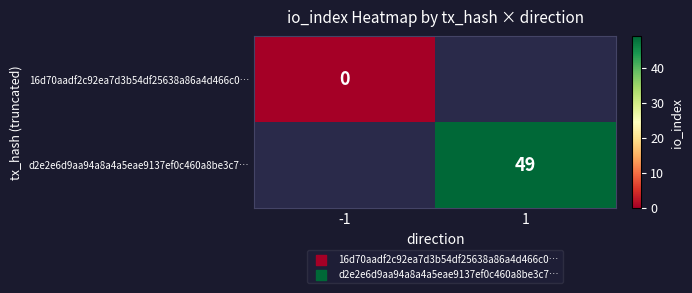

The d2e2e6d9aa94a8a4a5eae9137ef0c460a8be3c7… series shows 49 at 1. True or false?

True